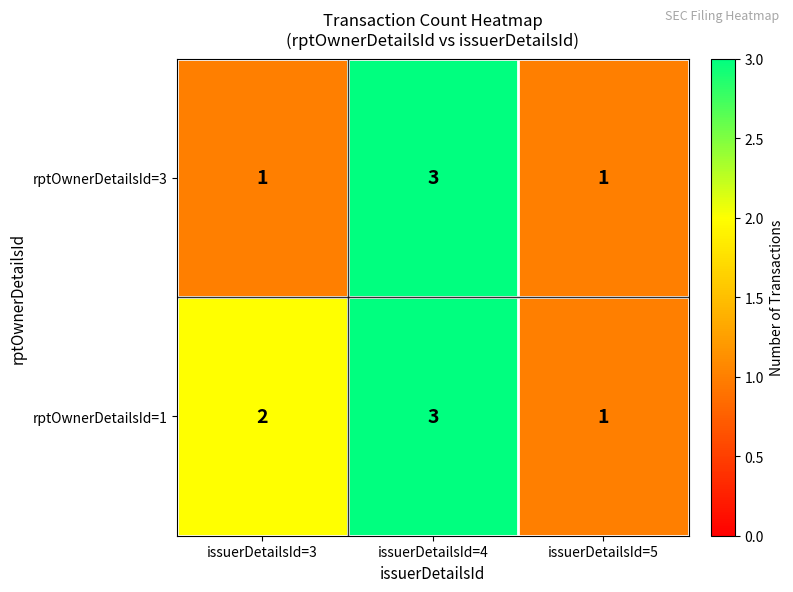

The rptOwnerDetailsId=1 series shows 1 at issuerDetailsId=5. True or false?

True